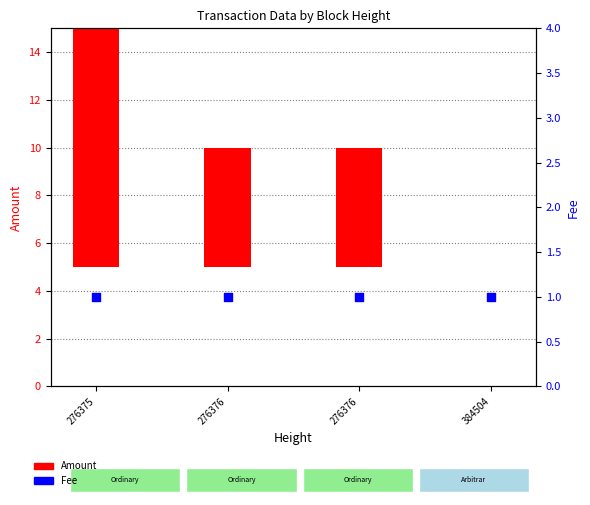

Which series reaches the maximum Y coordinate?

Amount